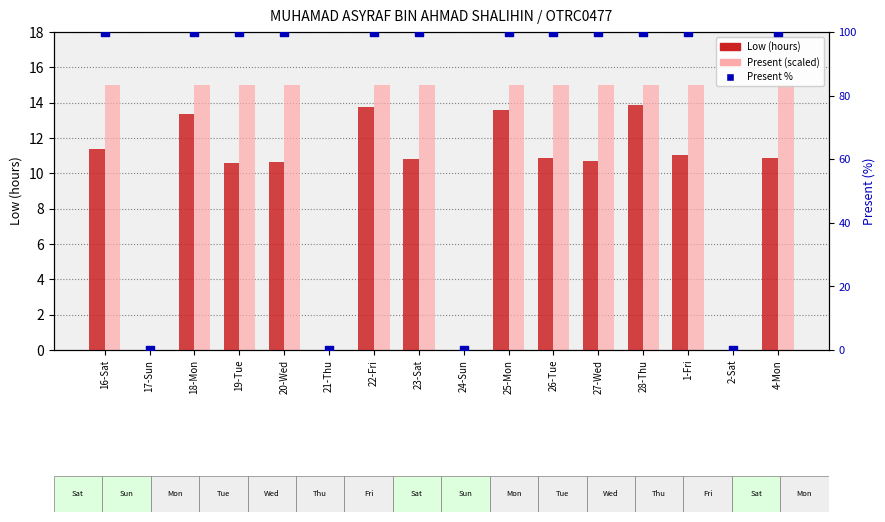

At how many categories does at least one series exceed 37?

12